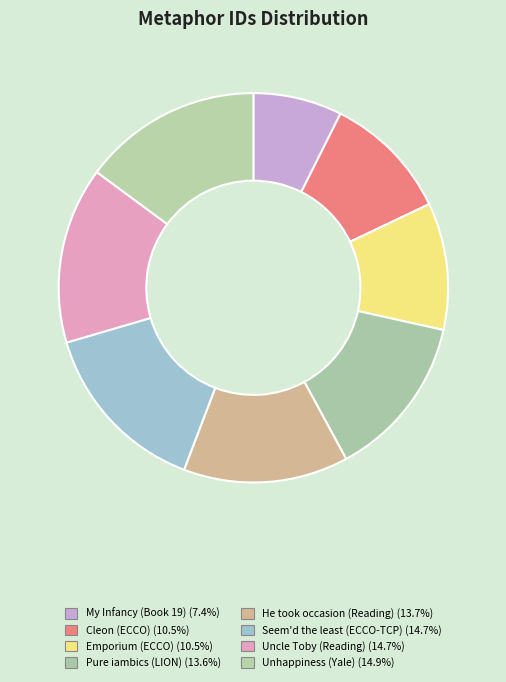

Which slice is the largest?

Unhappiness (Yale)